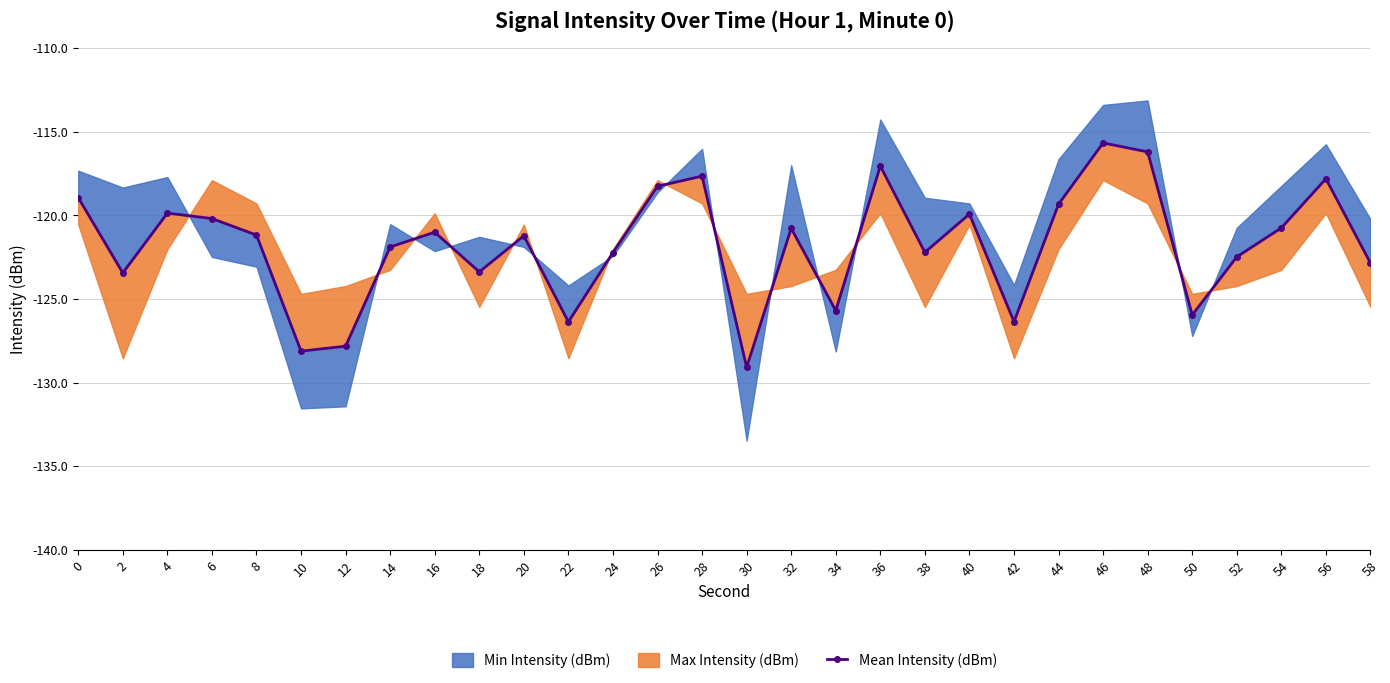

Reading left to right, what are all the values shown in this chart?

-119.0	-123.4	-119.9	-120.2	-121.2	-128.1	-127.8	-121.9	-121.0	-123.4	-121.2	-126.4	-122.2	-118.3	-117.7	-129.1	-120.8	-125.7	-117.1	-122.2	-119.9	-126.4	-119.3	-115.7	-116.2	-126.0	-122.5	-120.8	-117.8	-122.9